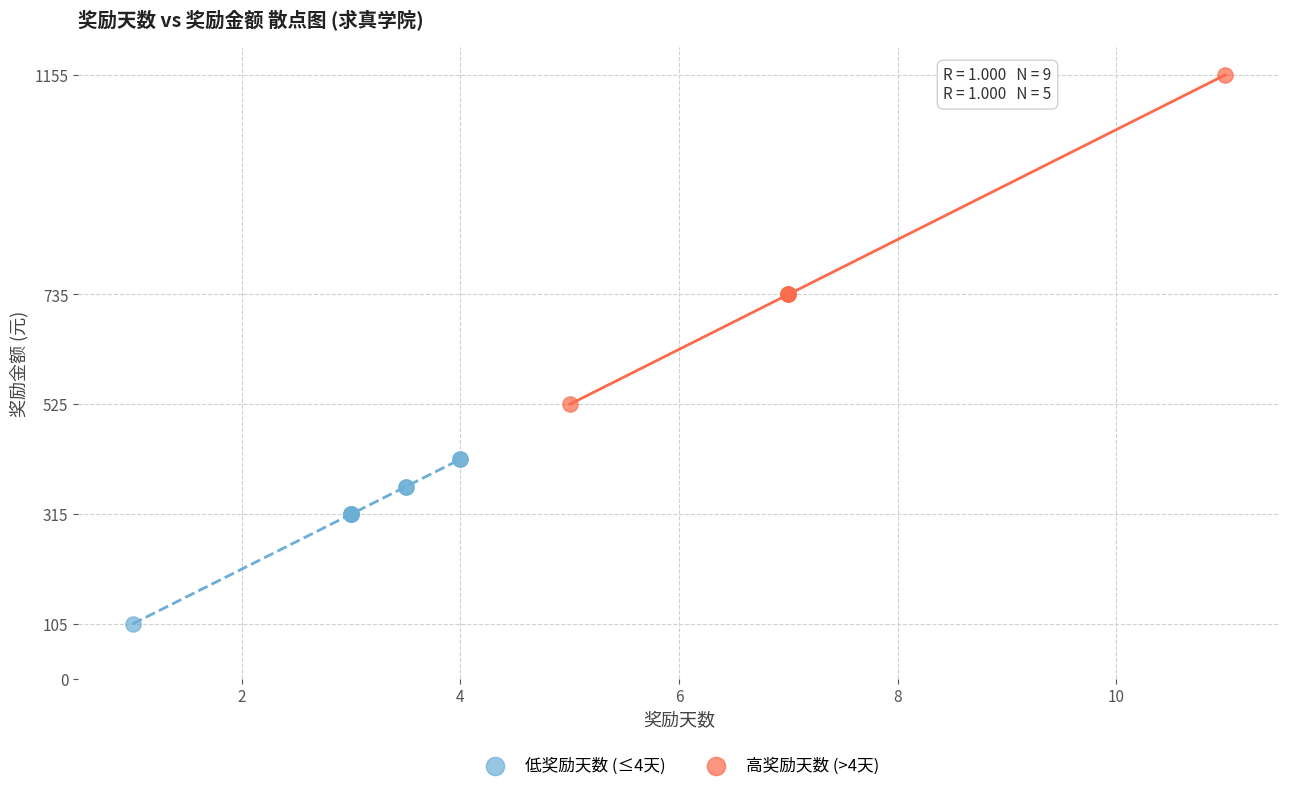

Which series contains the highest Y value?

高奖励天数 (>4天)